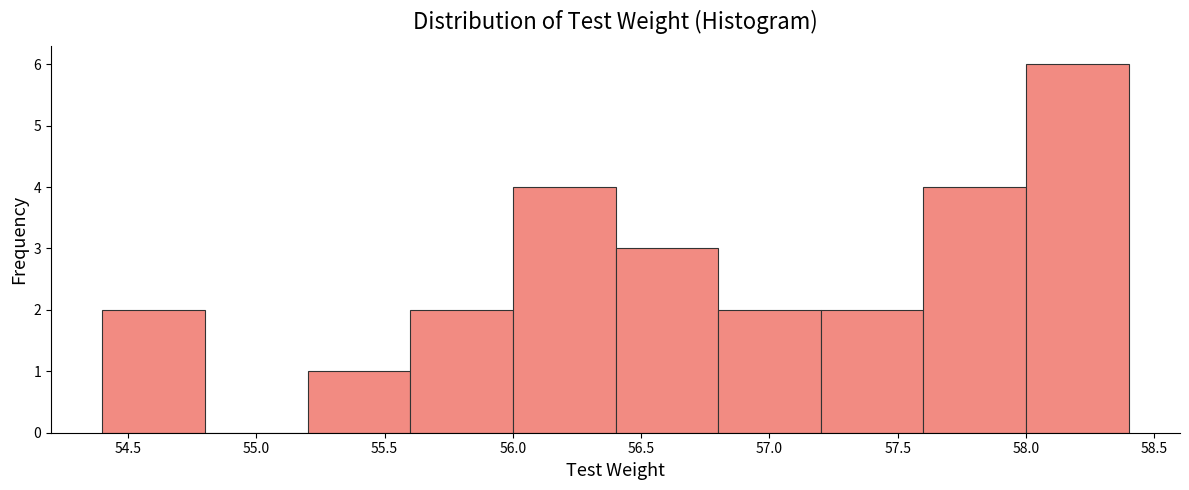

Over which range of the x-axis is the bar tallest?

58.0 to 58.4